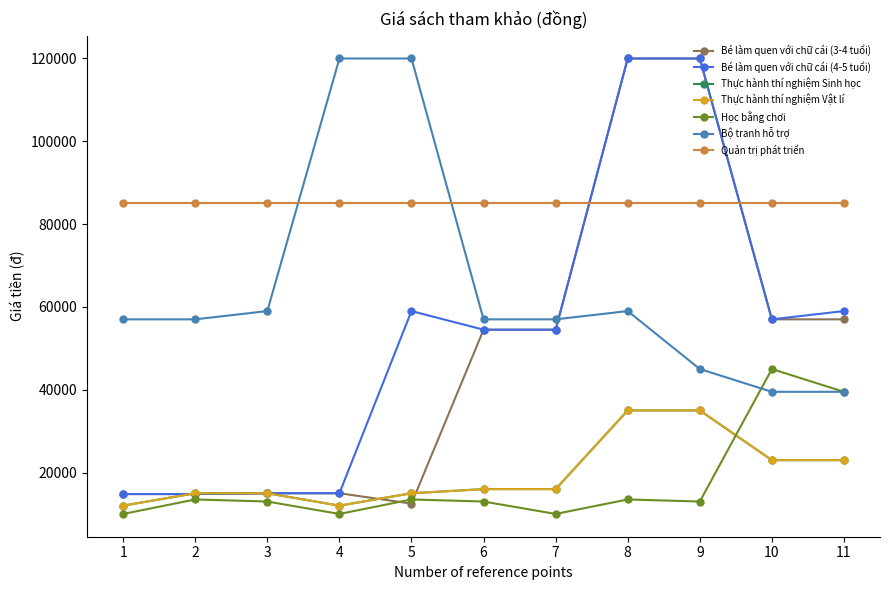

How many lines are shown in the chart?

7